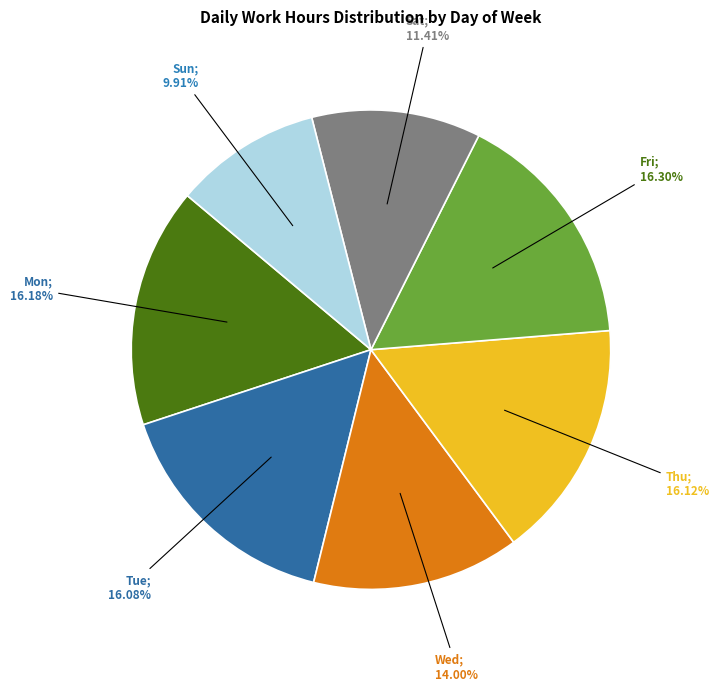

Does any single category account for the majority?

No